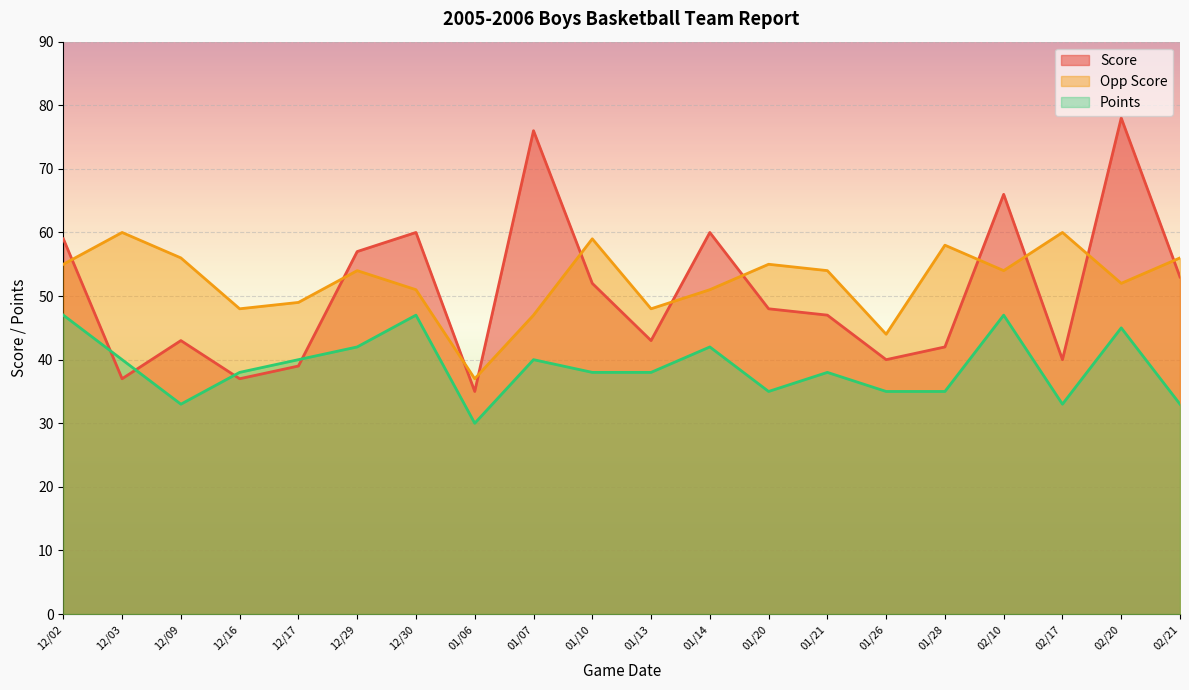

At which label is Score closest to 56?

12/29